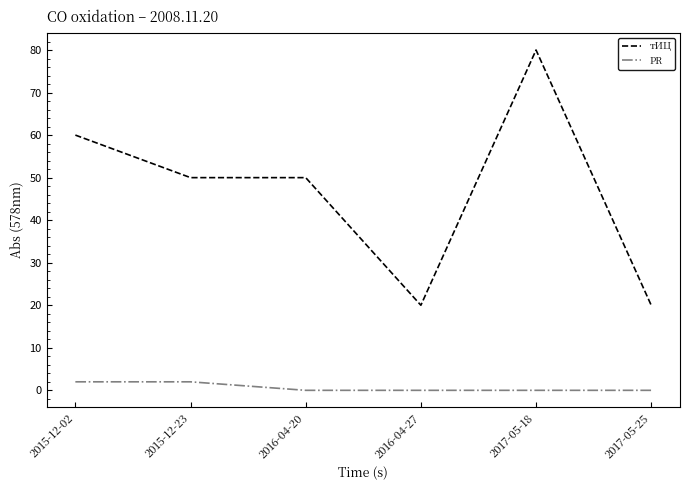

True or false: PR and тИЦ intersect in this chart.

False